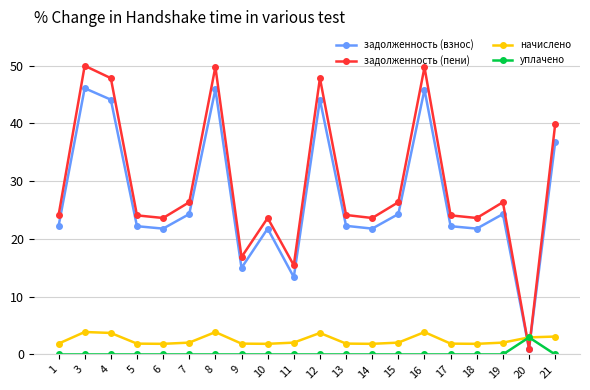

Does the chart display data point markers on the line(s)?

Yes